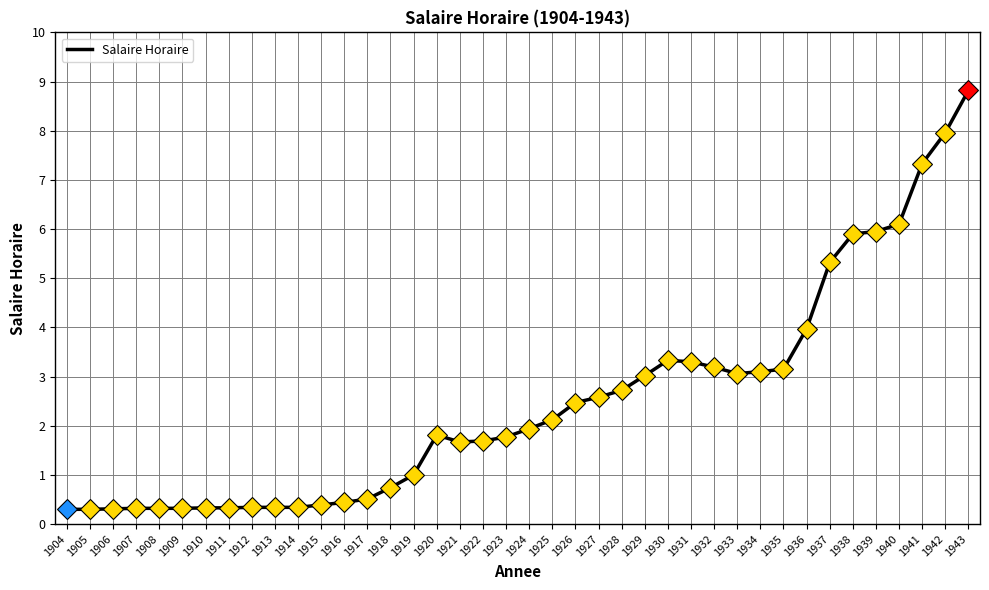

What value does the data have at 1943?

8.8